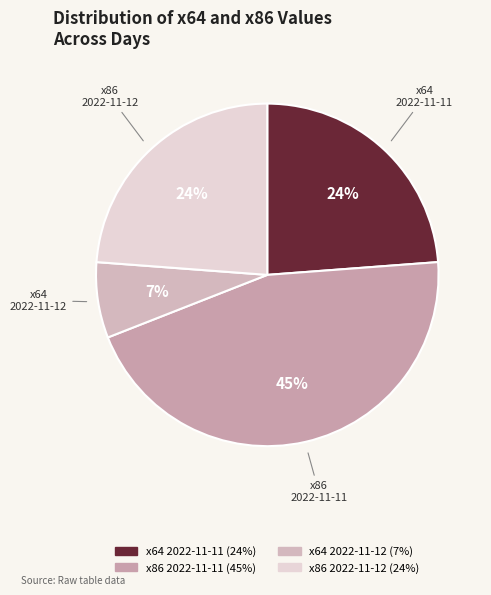

To the nearest percent, what percentage of the pie is x64 2022-11-11?

24%